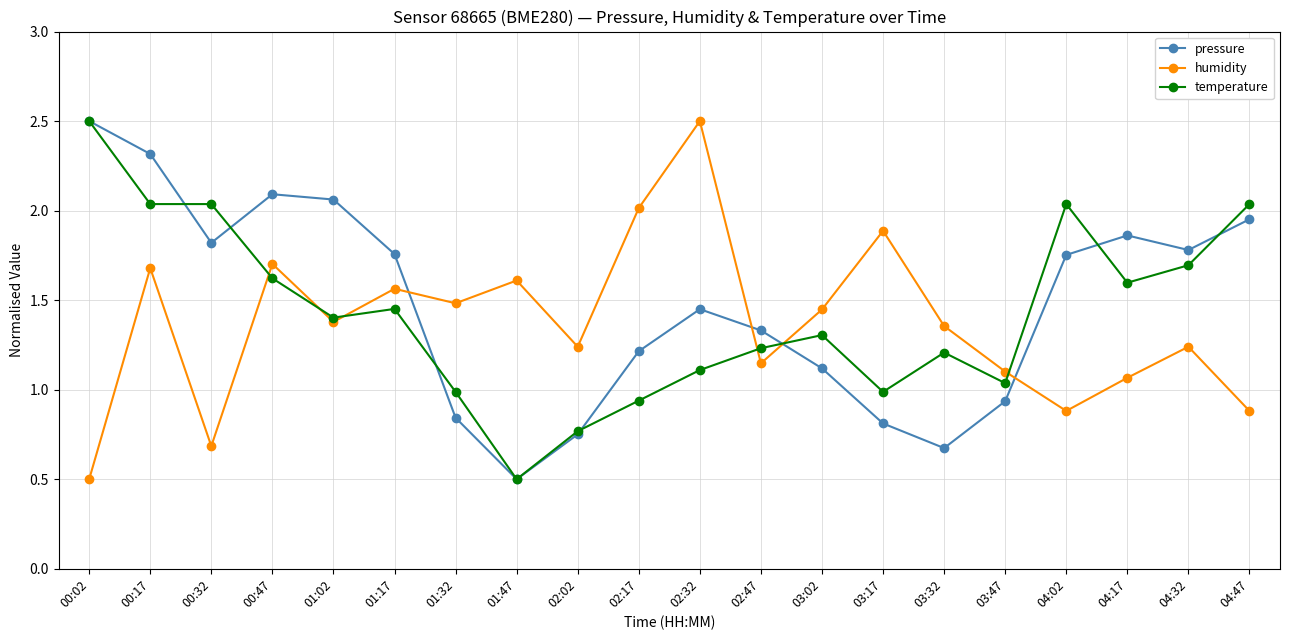

What is the sum of all pressure values?

29.5